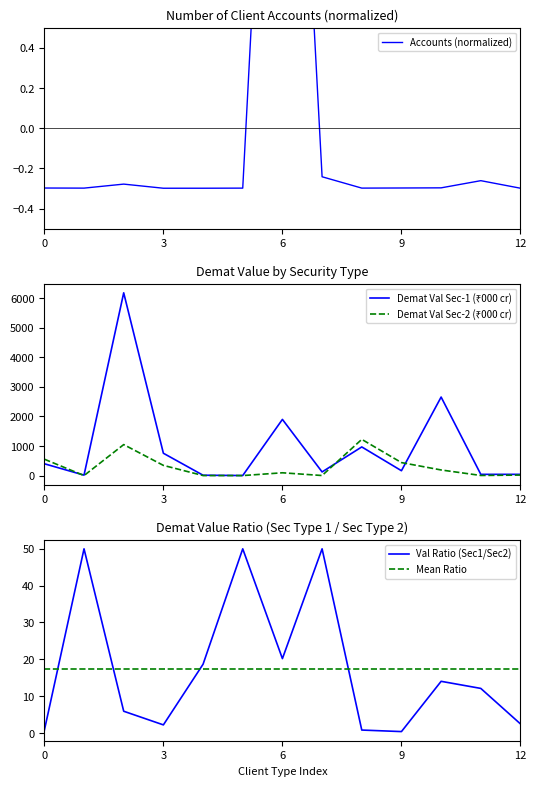

Between 11 and 10, which is larger?

11